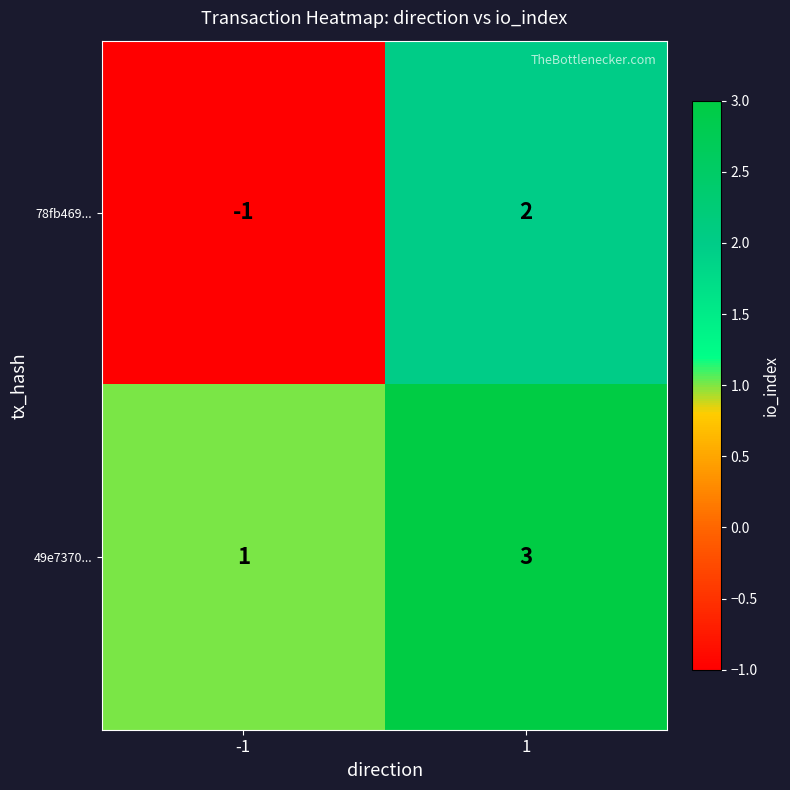

At which category is the sum across all series the highest?

1